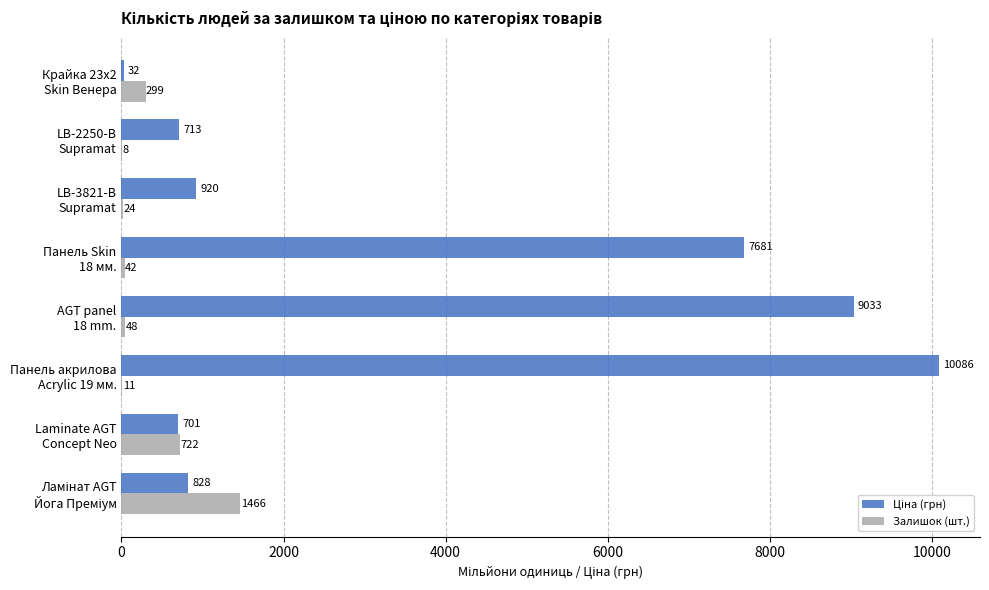

What is the maximum value shown in the chart?

10085.8